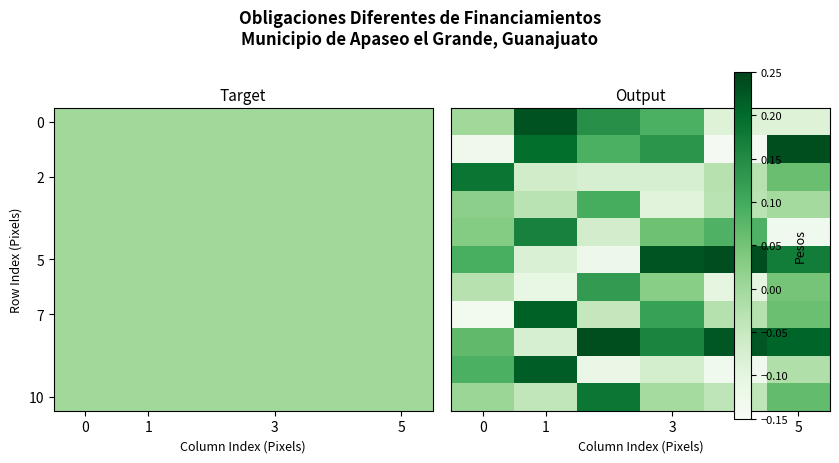

What is the difference between the highest and lowest values at 4?

0.4